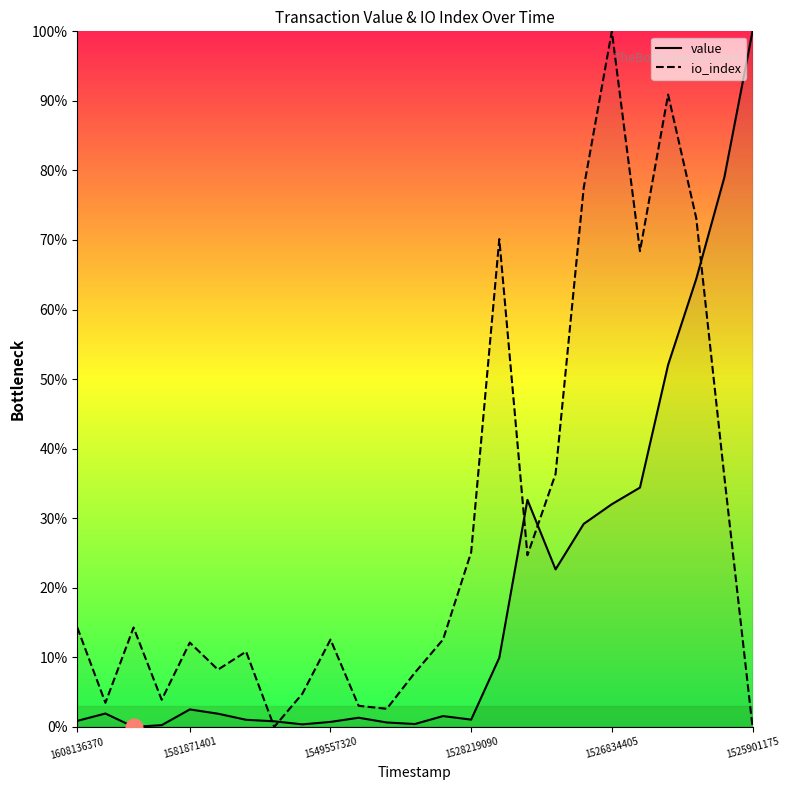

What is the value of the io_index point at the 15th from the left?

0.3